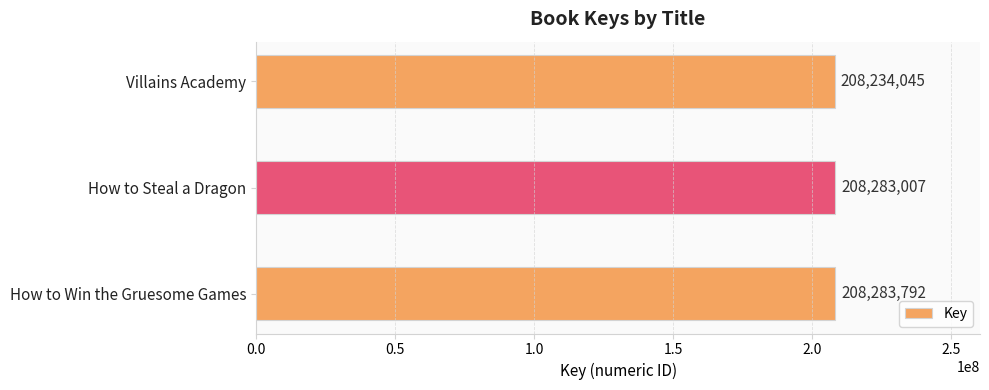

Which category has the lowest value across all series?

Villains Academy